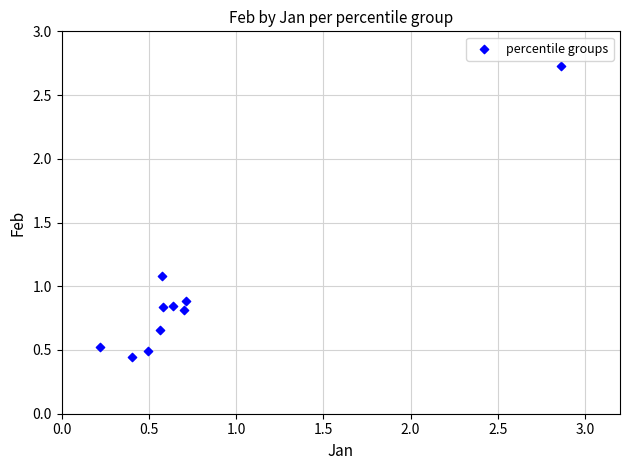

What is the range of Y values (max minus min)?

2.3